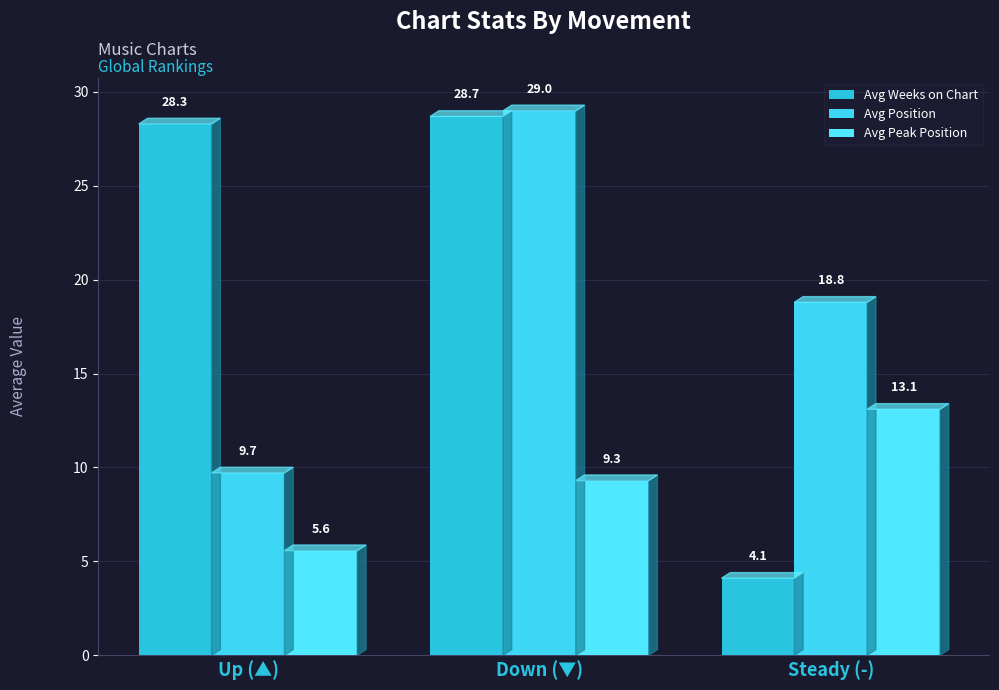

Reading left to right, transcribe all the data shown in this chart.

Avg Weeks on Chart: 28.3	28.7	4.1
Avg Position: 9.7	29.0	18.8
Avg Peak Position: 5.6	9.3	13.1